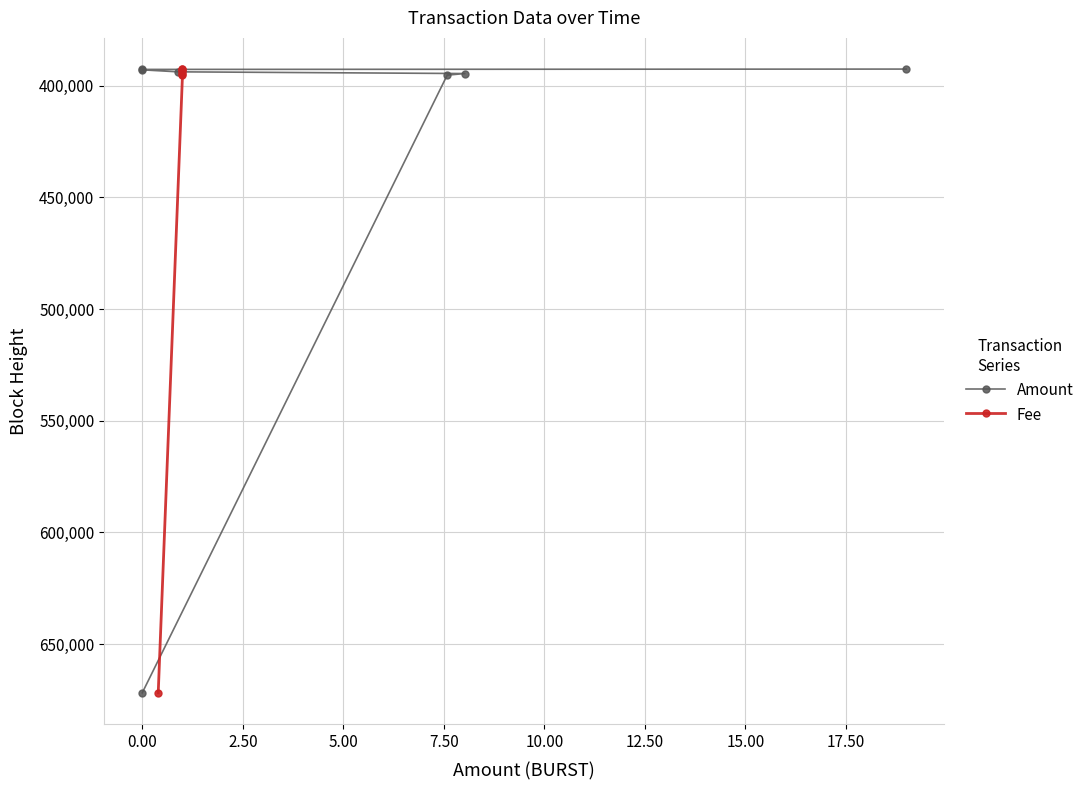

Count the number of categories in the chart.

7